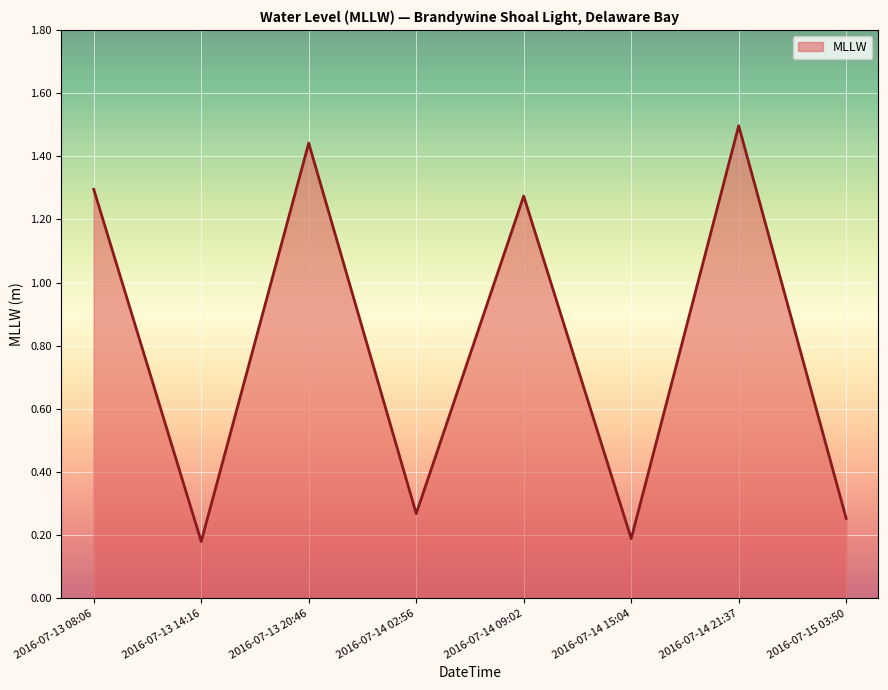

How many interior local peaks (higher than both neighbors) does the data have?

3